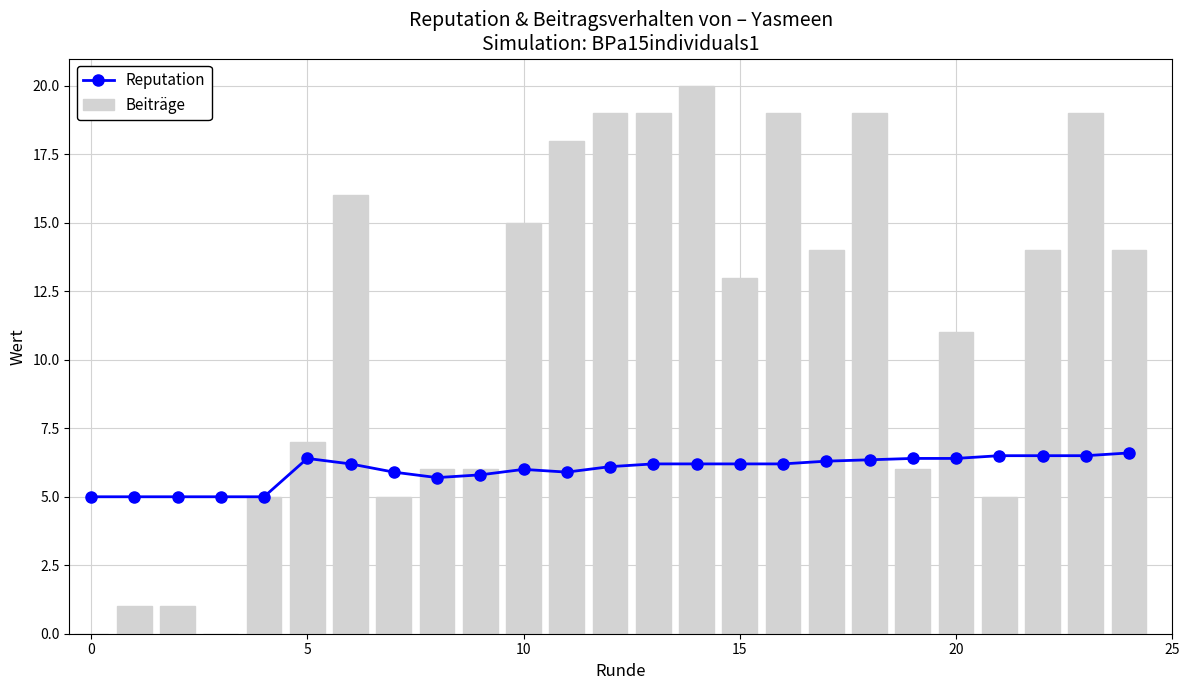

What is the difference between the maximum and minimum values in the Reputation series?

1.6